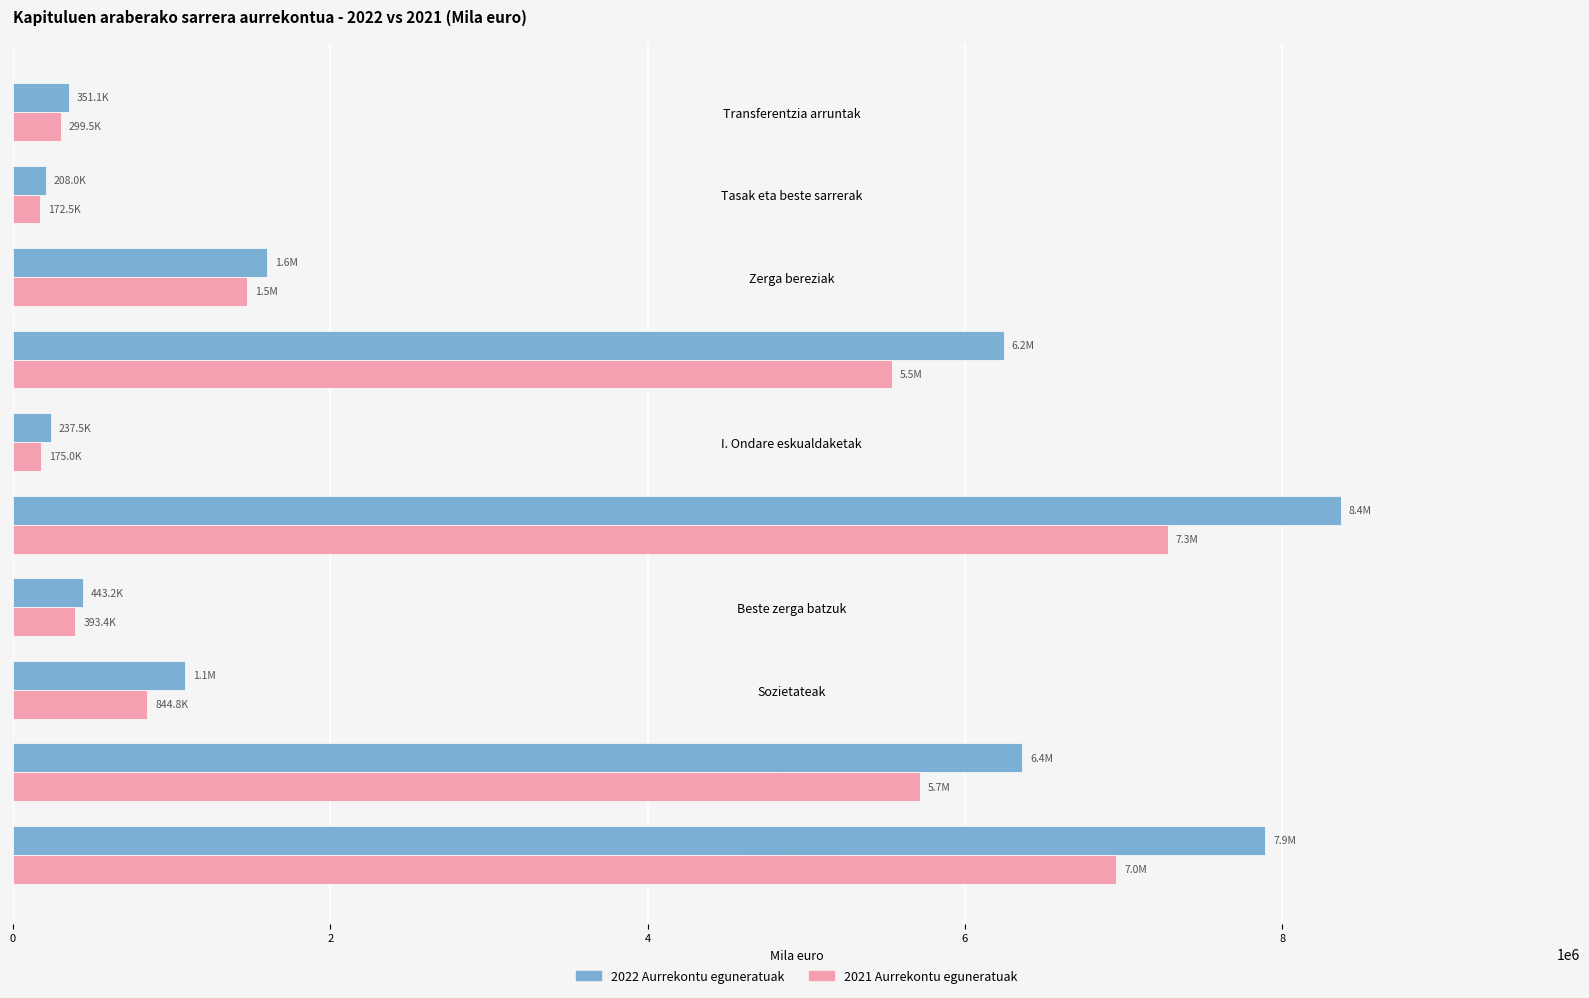

List the series in order of their peak value, highest first.

2022 Aurrekontu eguneratuak, 2021 Aurrekontu eguneratuak